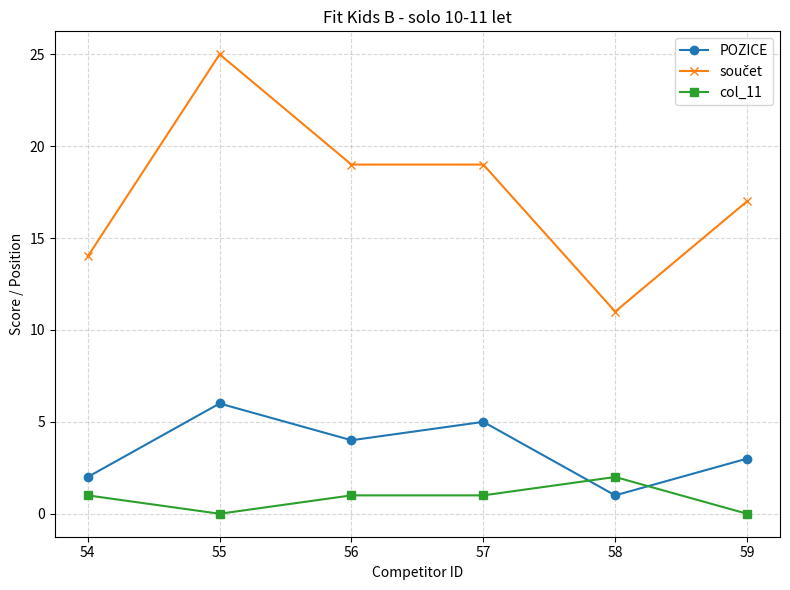

What is the approximate value of POZICE at 56?

4